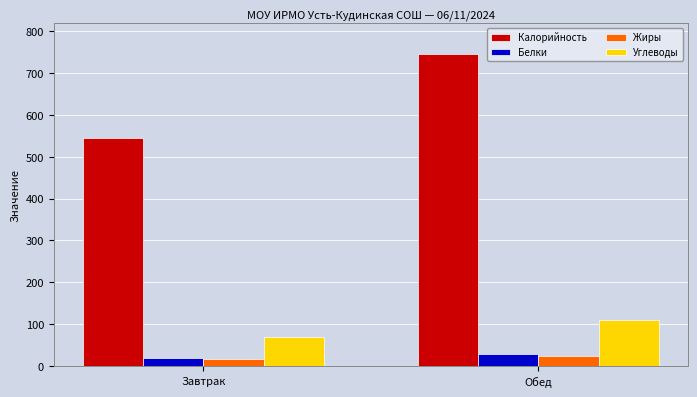

Does the chart contain stacked bars?

No